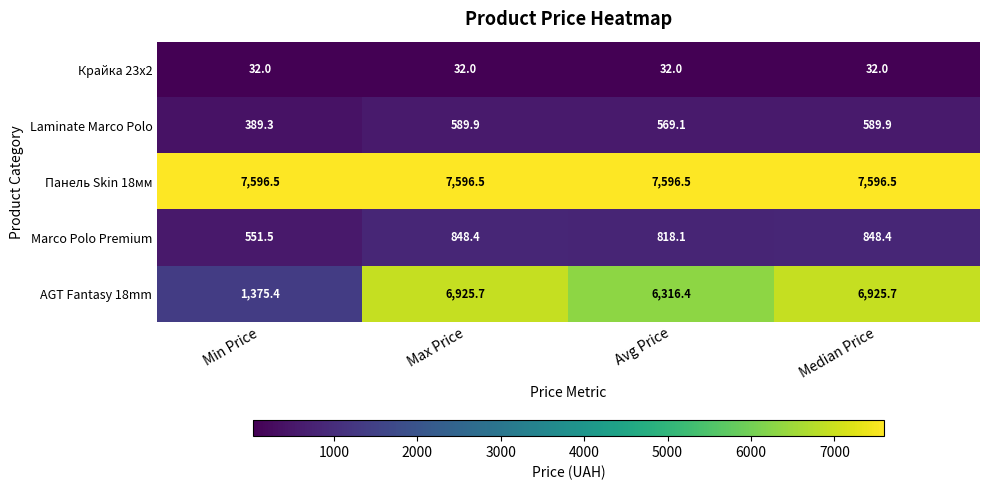

At how many categories does at least one series exceed 436?

4